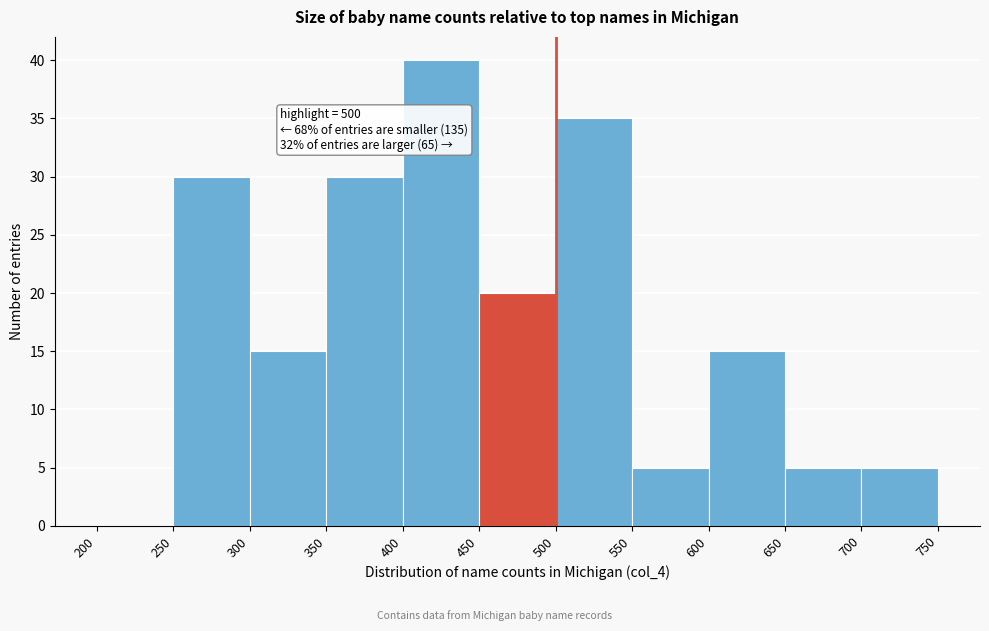

Which range on the x-axis has the tallest bar?

400 to 450